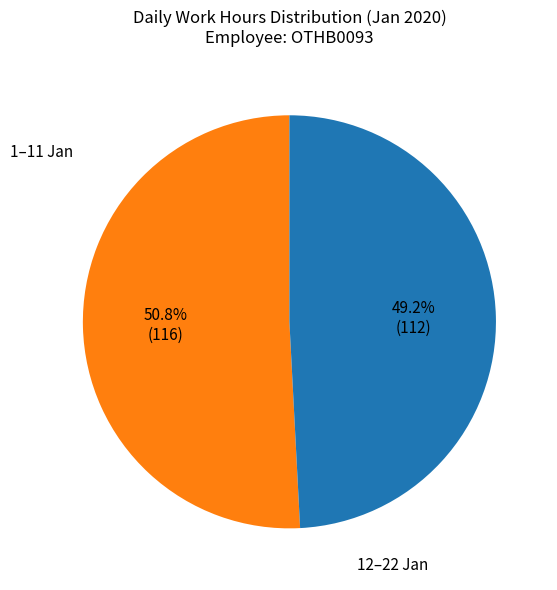

Is there a majority slice in this chart?

Yes